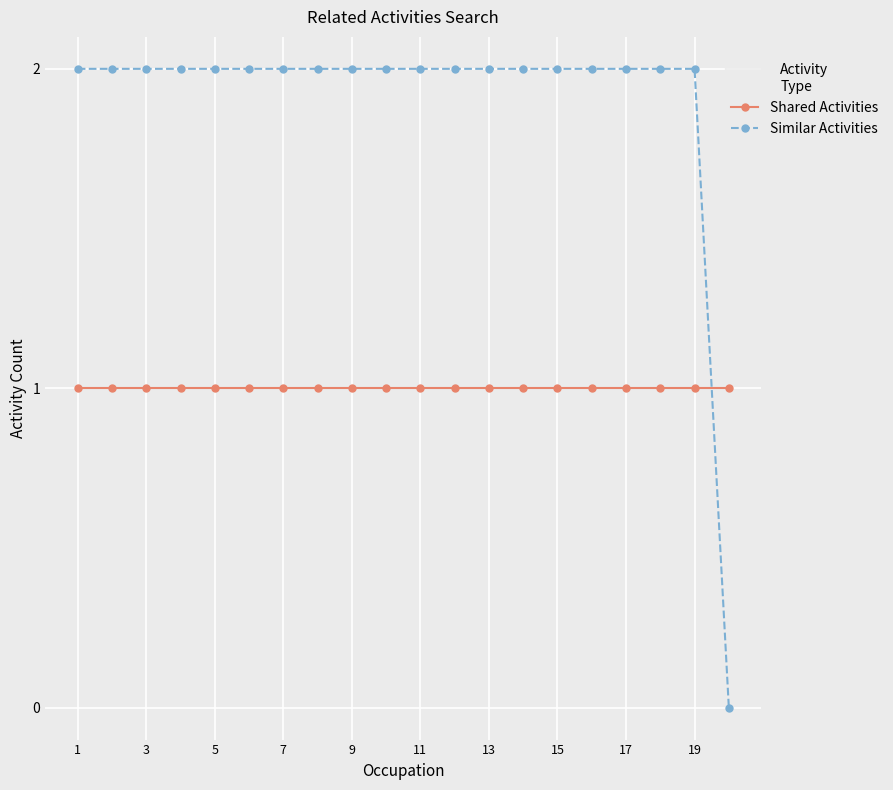

What are all the series names shown in the legend?

Shared Activities, Similar Activities